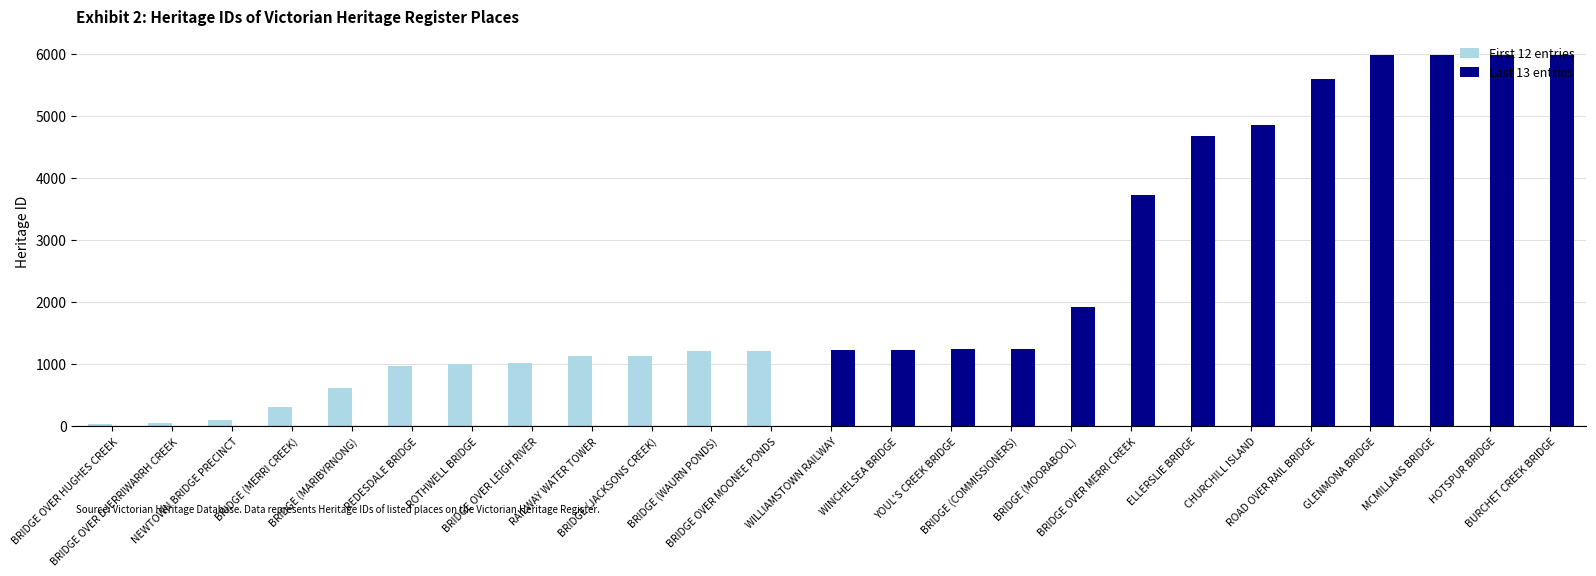

Which series has the largest total across all categories?

Last 13 entries